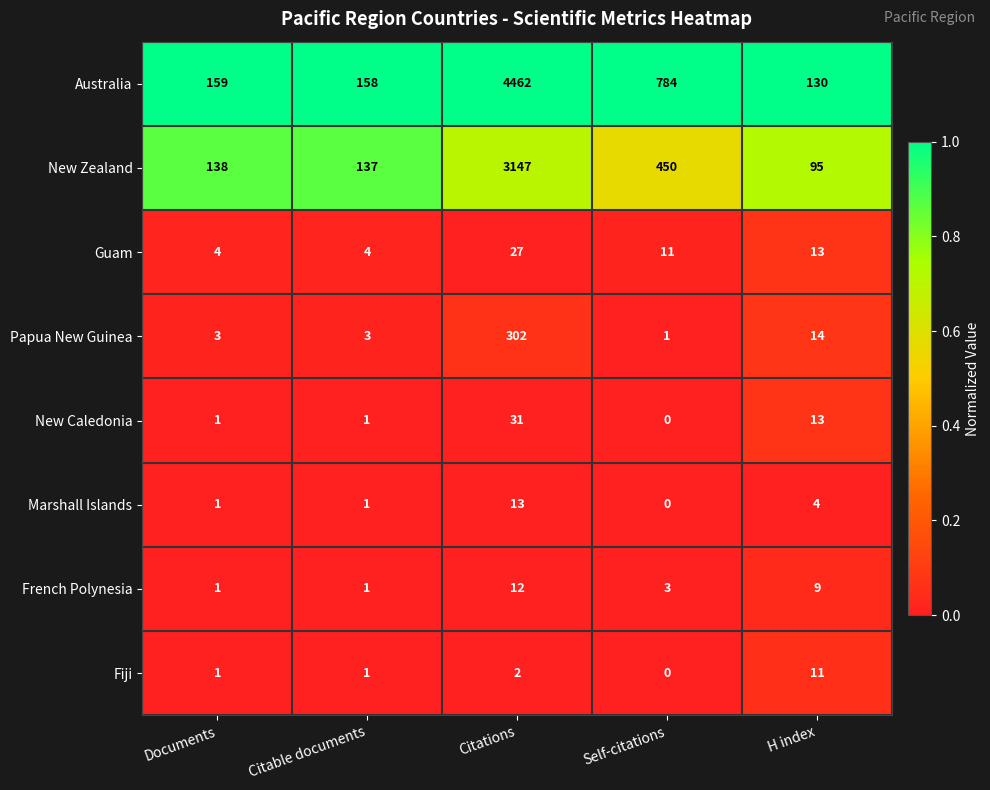

At how many categories does at least one series exceed 0?

5